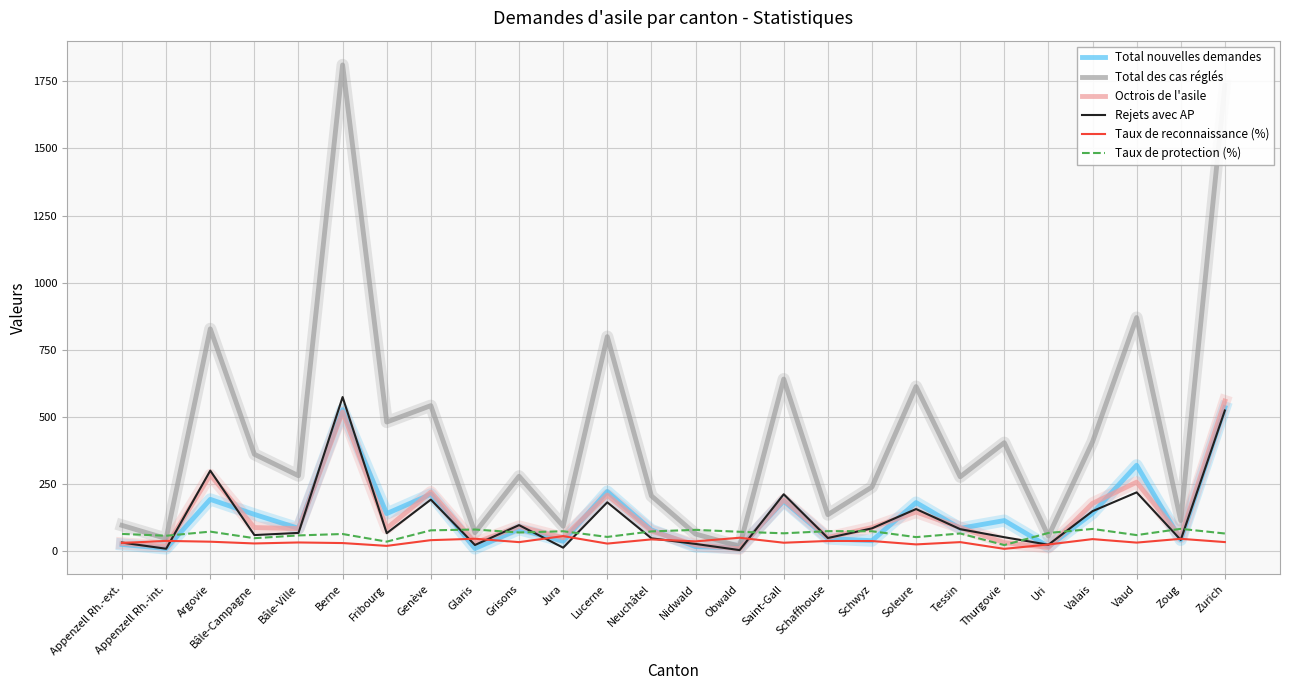

Where is the first local minimum for Rejets avec AP?

Appenzell Rh.-int.